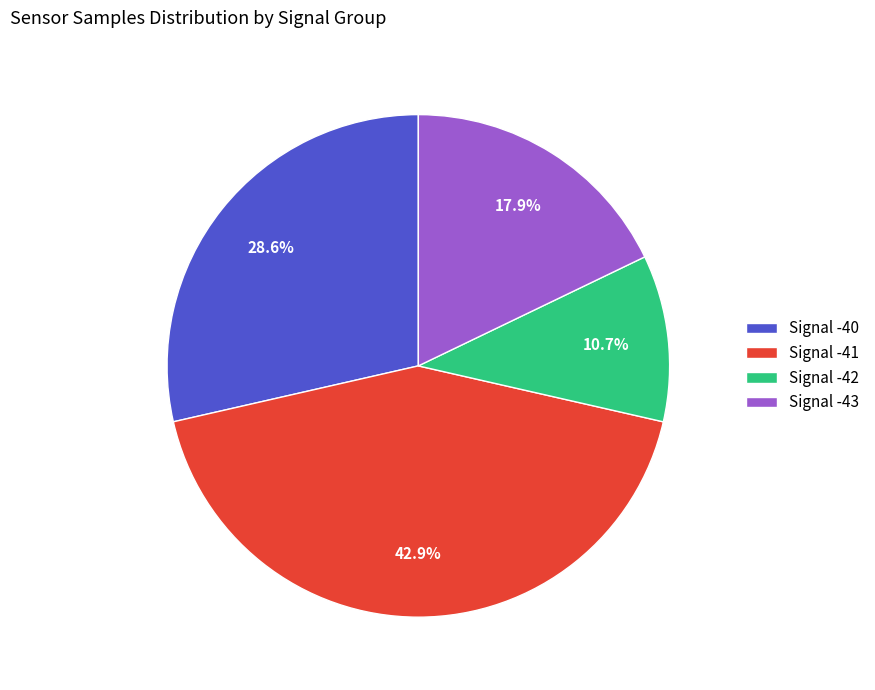

What is the ratio of the value at Signal -43 to the value at Signal -40?

0.6